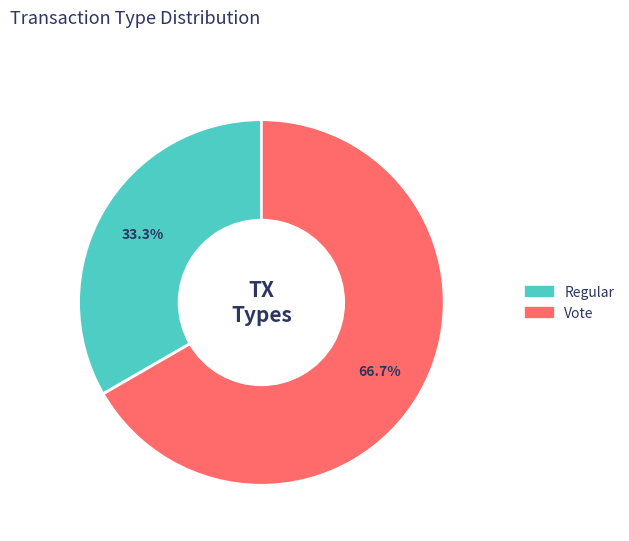

Which slice represents more than half of the pie?

Vote